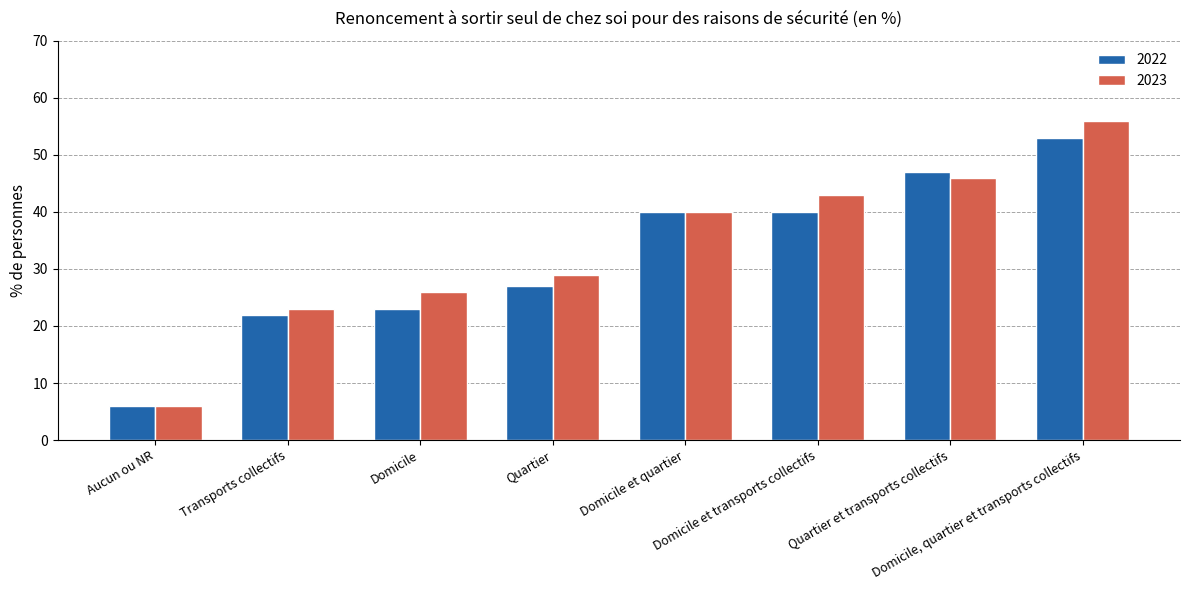

How many bars are there in total?

16